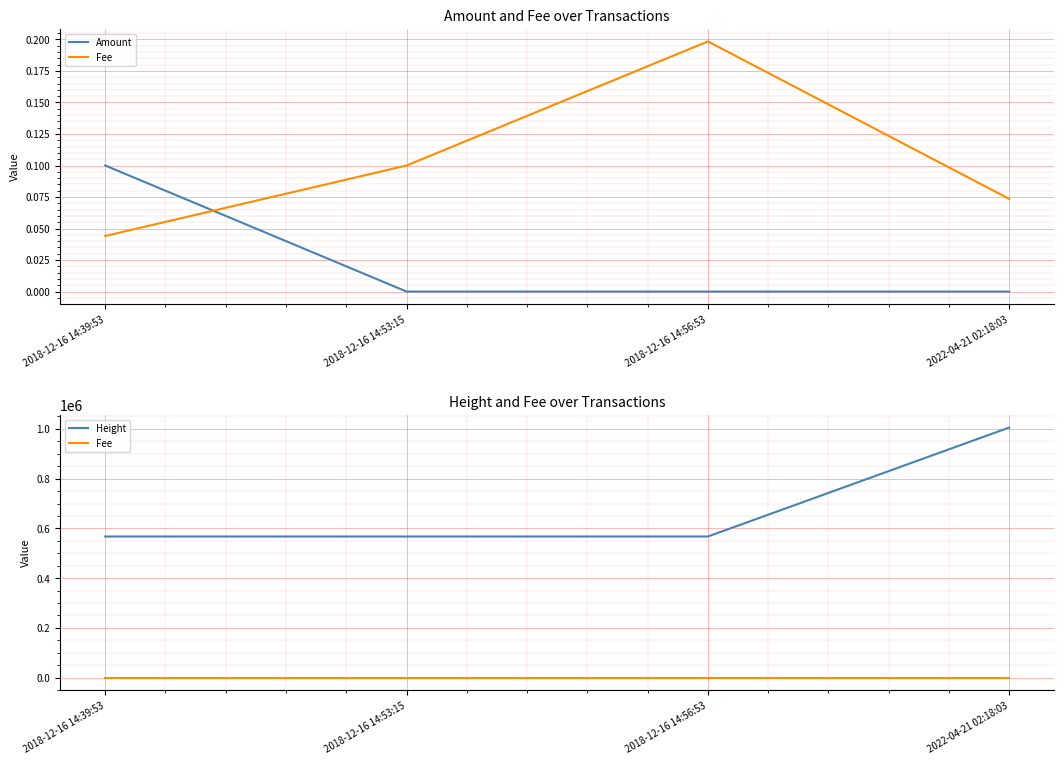

What position from the left is 2022-04-21 02:18:03?

4